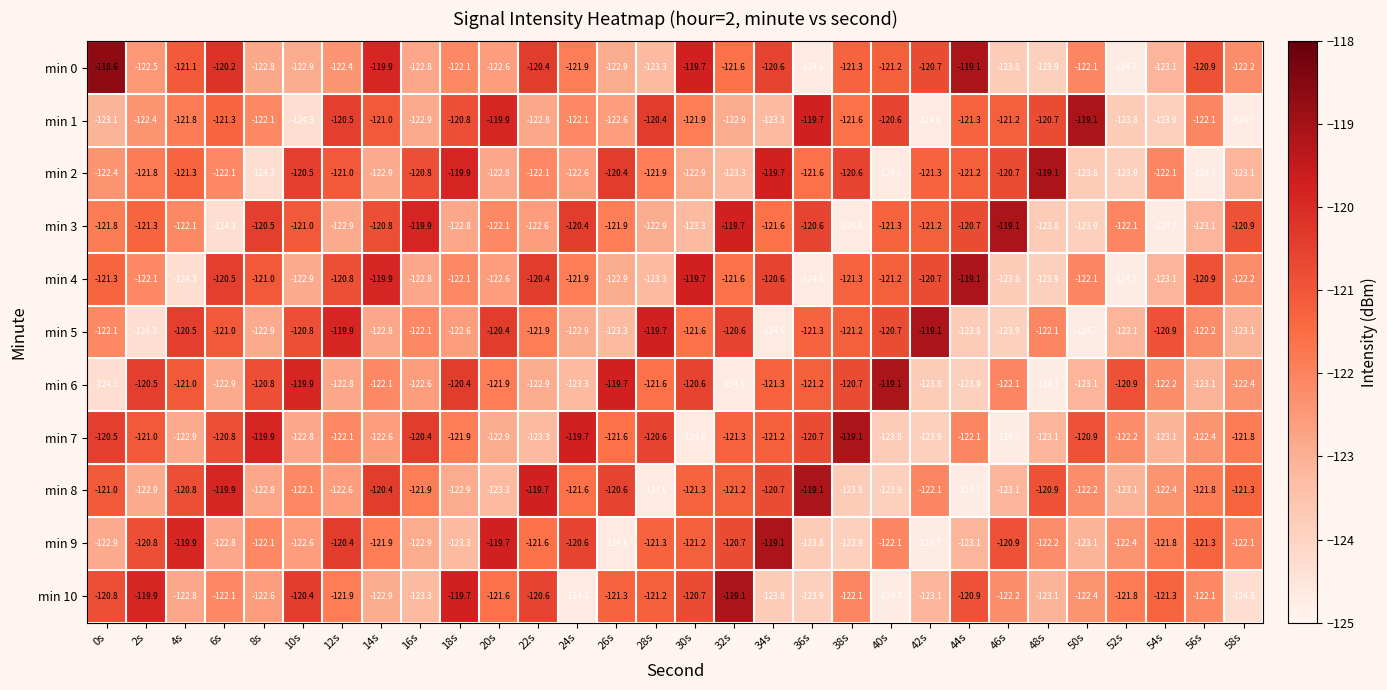

The value of min 4 at 22s is -161.3. True or false?

False